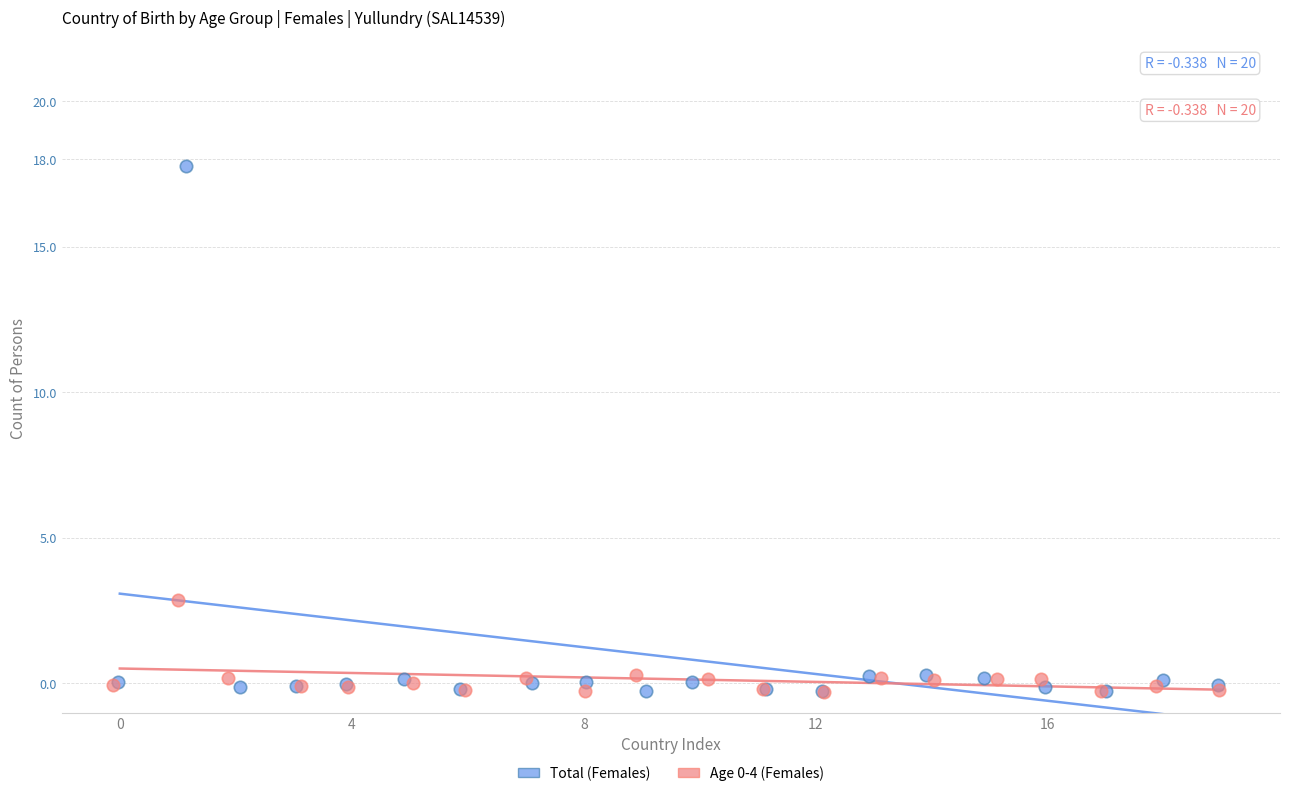

Which series has the largest Y range (max minus min)?

Total (Females)